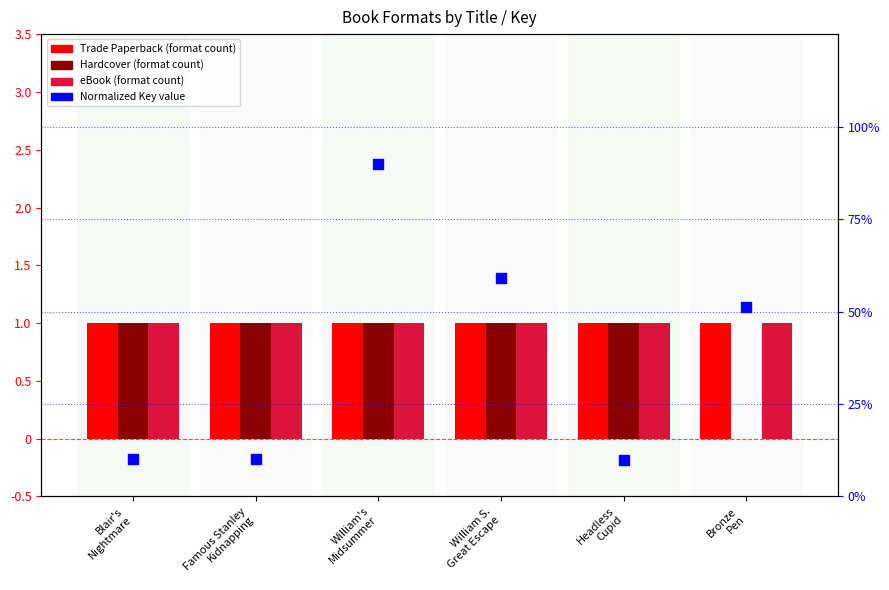

Which series has the widest spread of Y values?

Hardcover